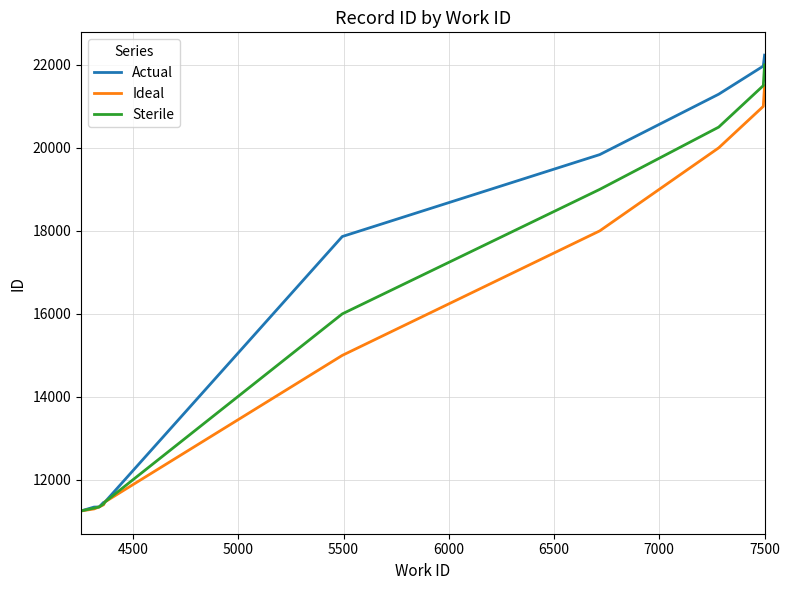

Which series has the widest spread of values?

Actual